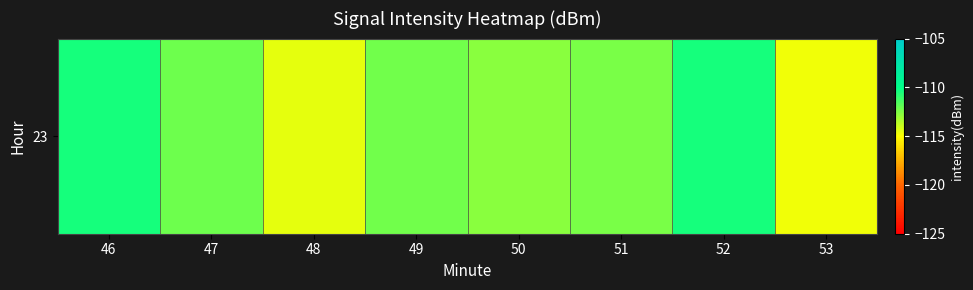

Read the value at 52.

-110.5